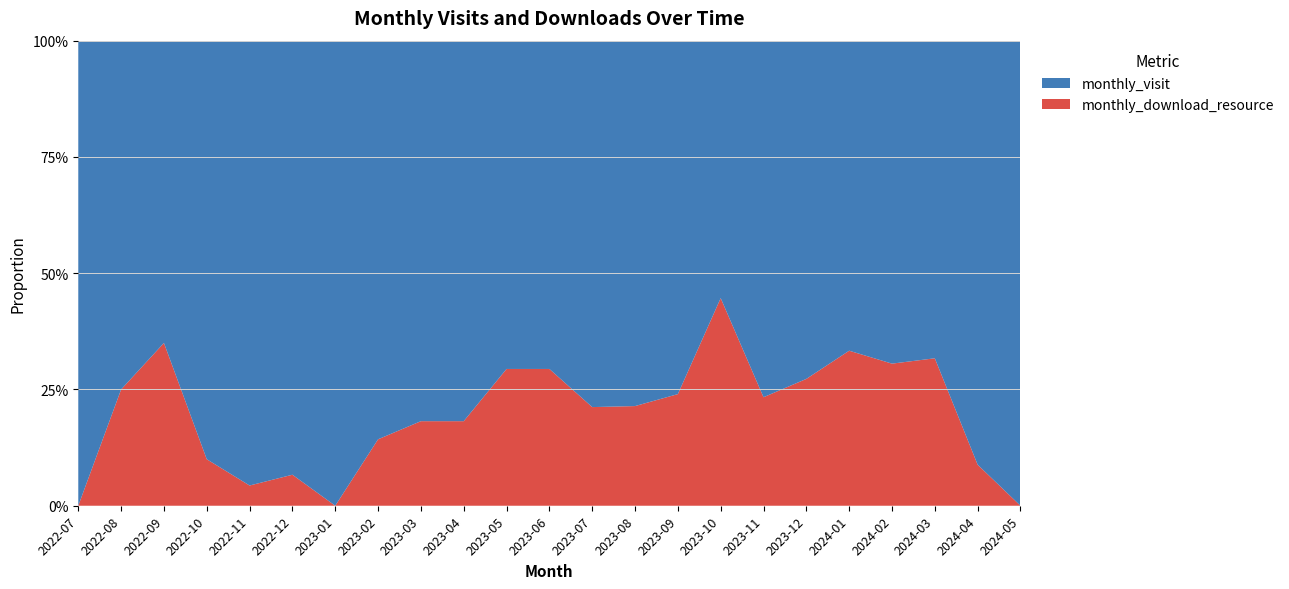

Reading left to right, list all the values displayed in this chart.

monthly_visit: 12	6	13	27	22	28	22	18	36	18	24	24	26	33	38	31	23	40	24	25	28	31	2
monthly_download_resource: 0	2	7	3	1	2	0	3	8	4	10	10	7	9	12	25	7	15	12	11	13	3	0